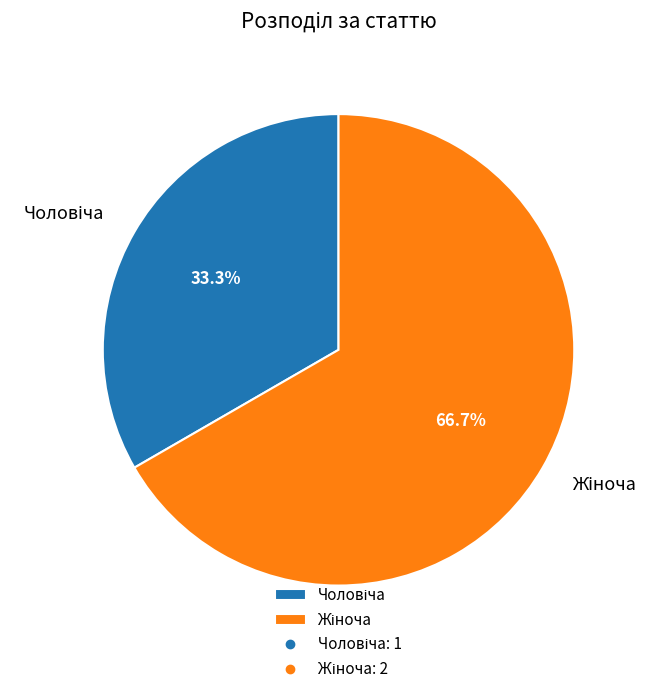

How many slices are in this pie chart?

2